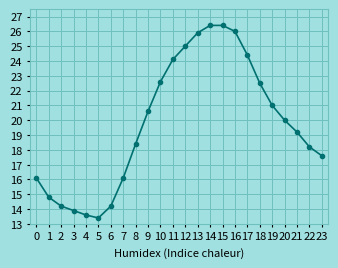

What is the sum of the values at 22 and 13?

44.1